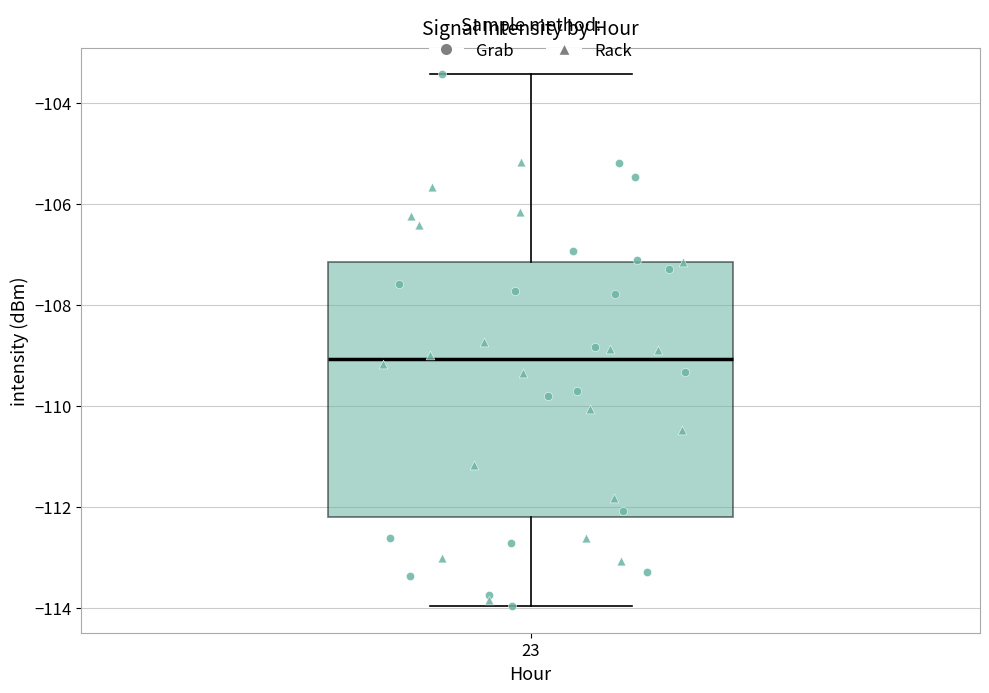

Where does the lower whisker of the box at x = 23 end on the y-axis? The values are not printed on the chart, so give them approximately, as read against the axis.

-114.0